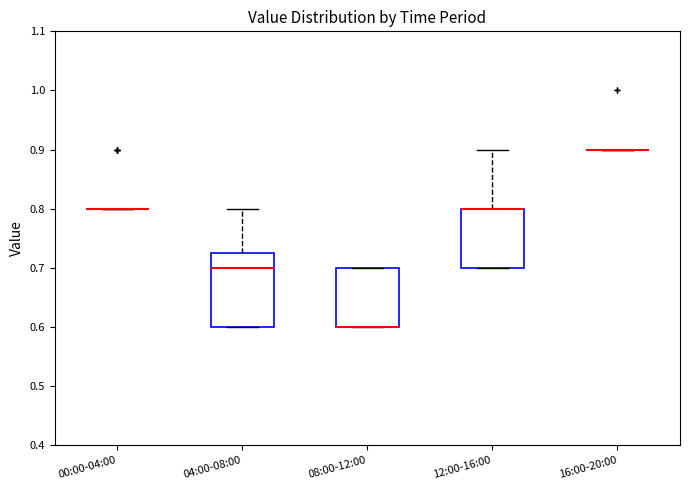

Reading left to right, transcribe this box plot: for each box, give where its median line is, the range the box spans, and where its two whiskers end, as read against the y-axis. The values are not printed on the chart, so give them approximately, as read against the axis.

00:00-04:00: box collapsed to a line at 0.80, whiskers 0.80 to 0.80
04:00-08:00: median 0.70, box 0.60 to 0.73, whiskers 0.60 to 0.80
08:00-12:00: median 0.60 (drawn on the box's lower edge), box 0.60 to 0.70, whiskers 0.60 to 0.70
12:00-16:00: median 0.80 (drawn on the box's upper edge), box 0.70 to 0.80, whiskers 0.70 to 0.90
16:00-20:00: box collapsed to a line at 0.90, whiskers 0.90 to 0.90